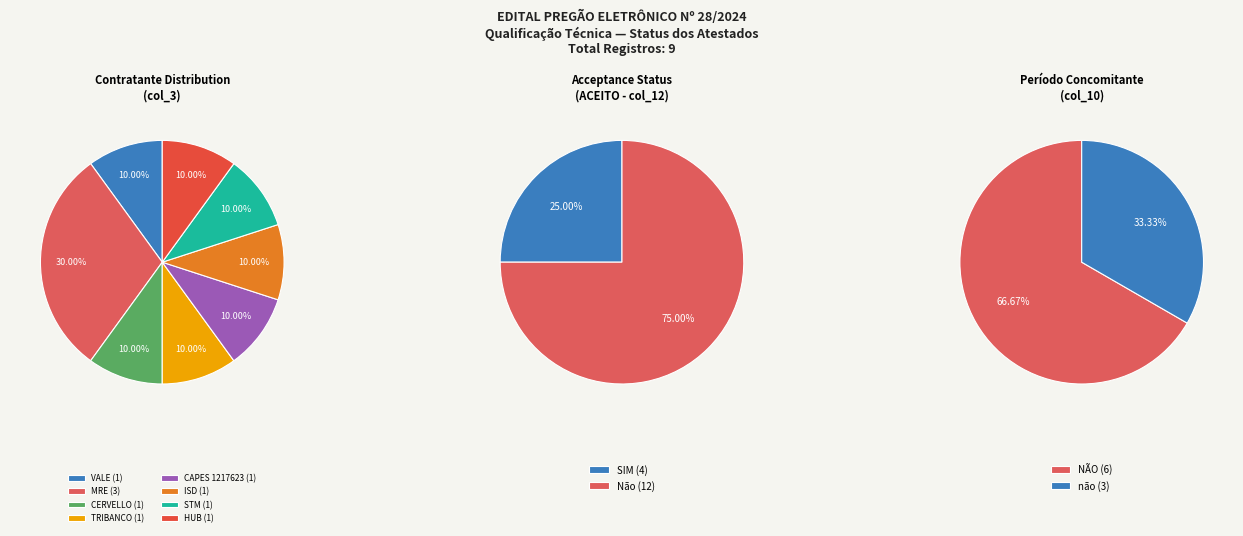

True or false: SIM accounts for 33% of the total.

False